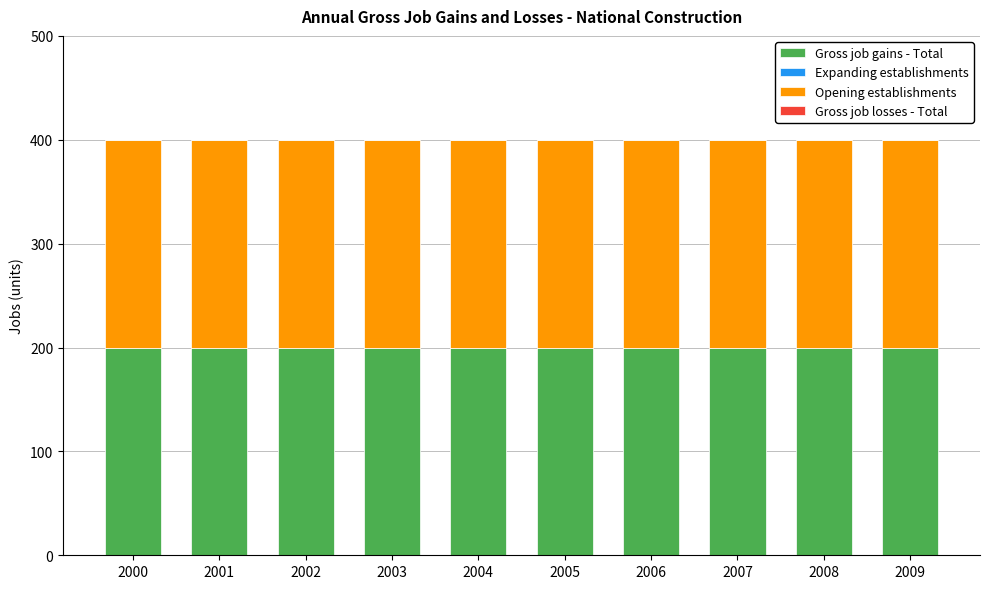

At how many categories does at least one series exceed 46?

10